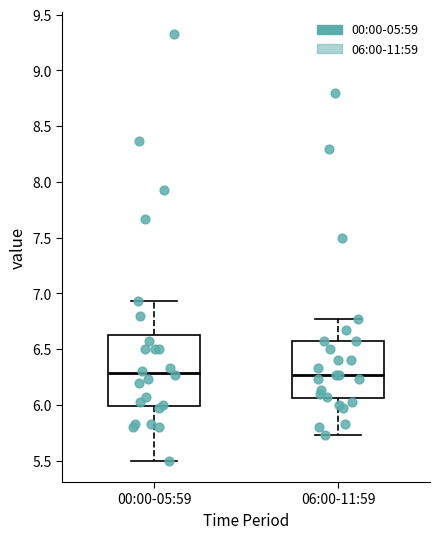

Where is the lower edge of the box for 00:00-05:59 on the y-axis? The values are not printed on the chart, so give them approximately, as read against the axis.

6.00